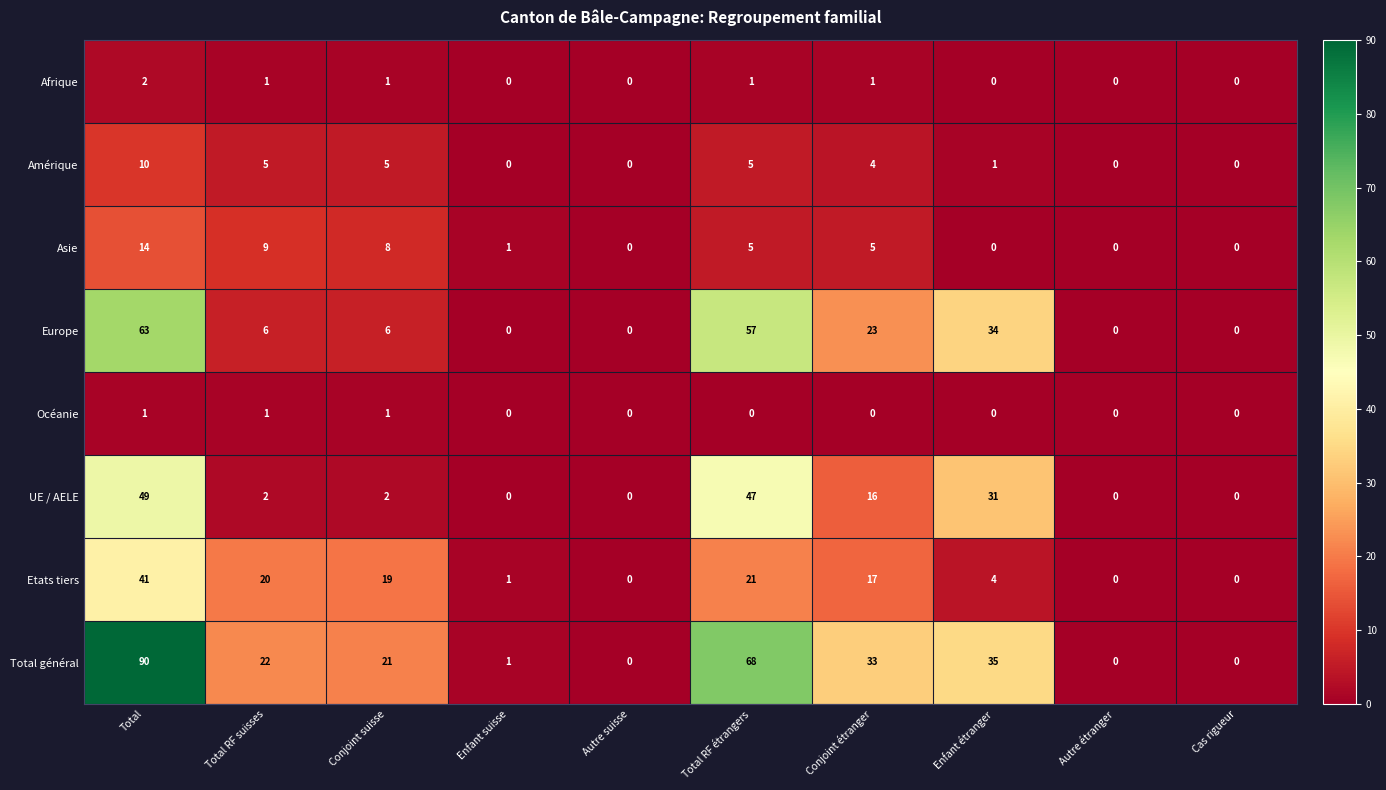

What is the greatest value displayed?

90